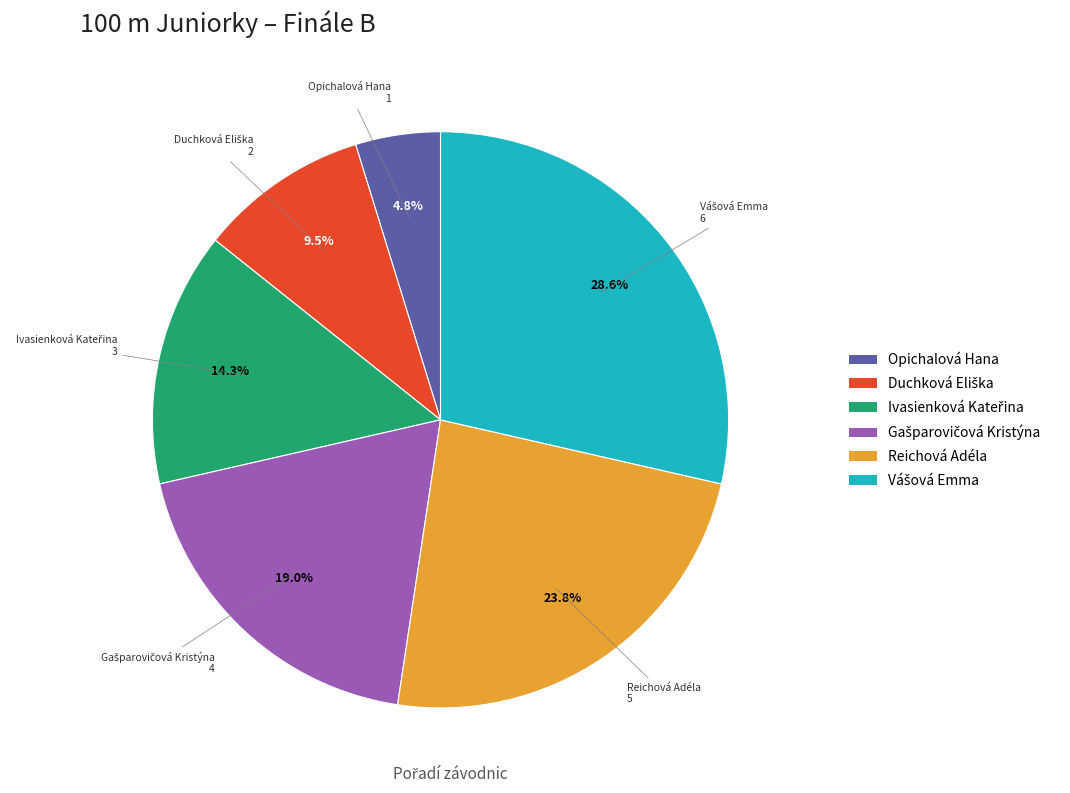

Is Opichalová Hana the majority of the pie?

No